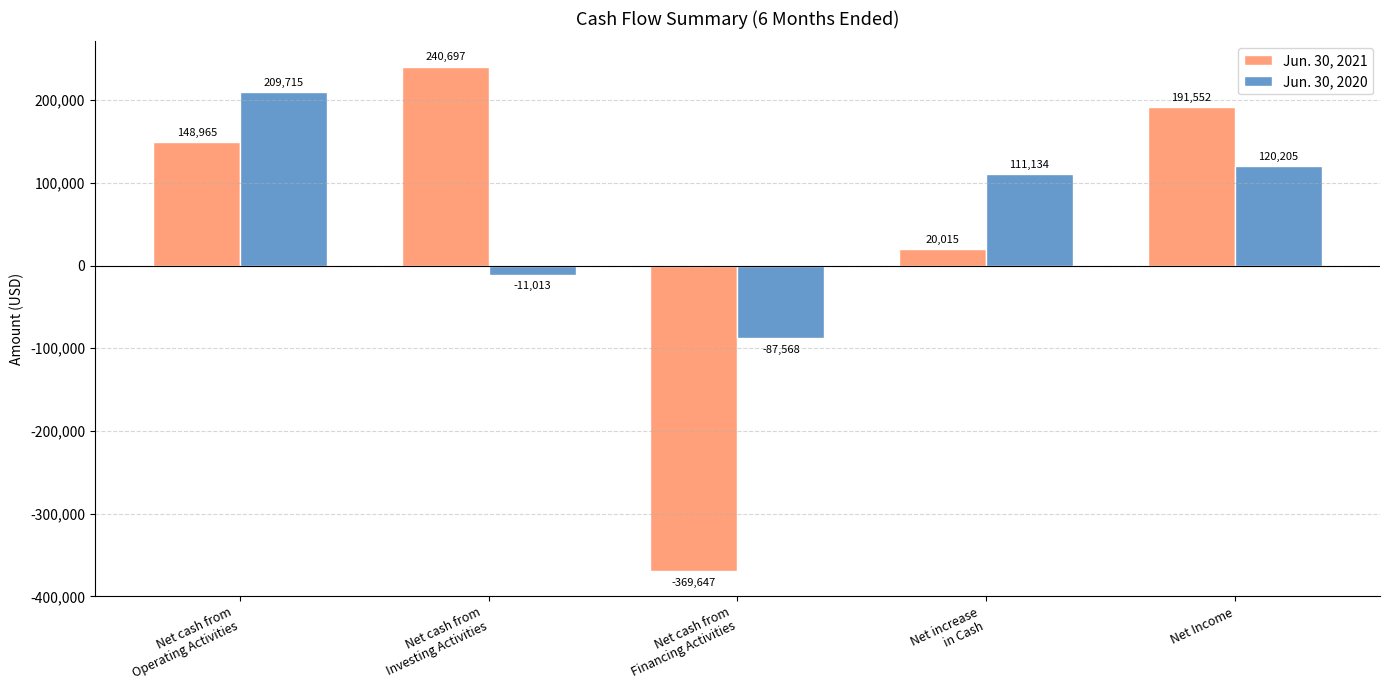

List the series in order of their overall mean, highest first.

Jun. 30, 2020, Jun. 30, 2021